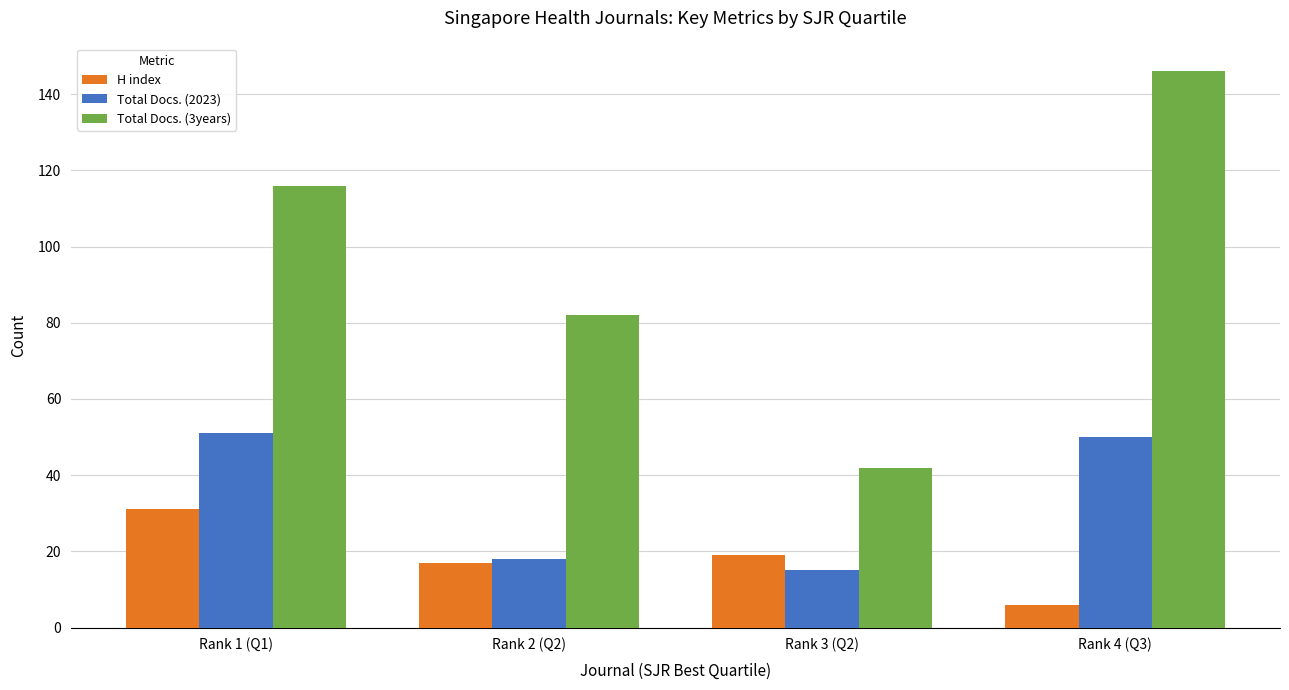

List the series in order of their overall mean, highest first.

Total Docs. (3years), Total Docs. (2023), H index